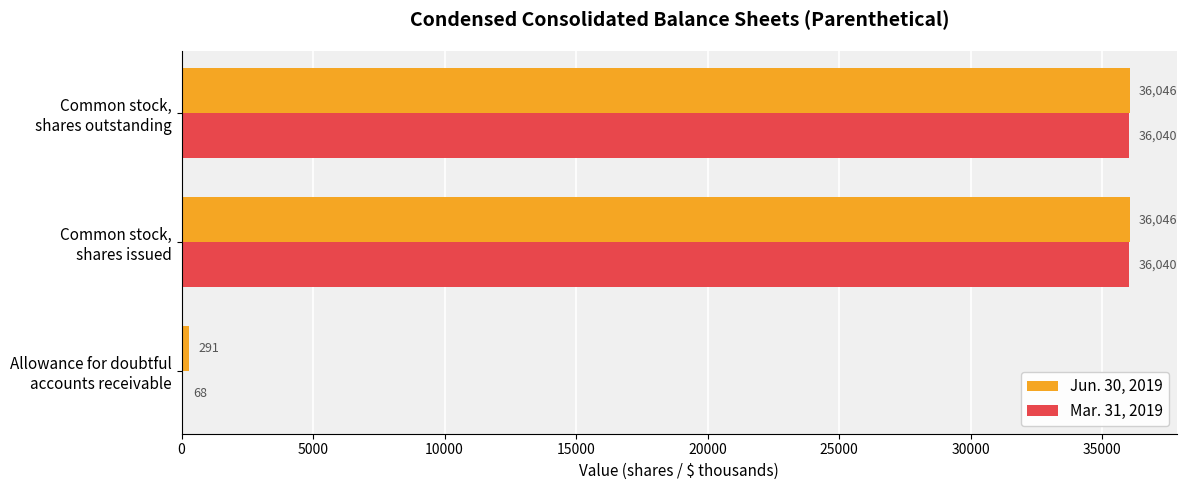

How many Jun. 30, 2019 values are between 291 and 36046?

3